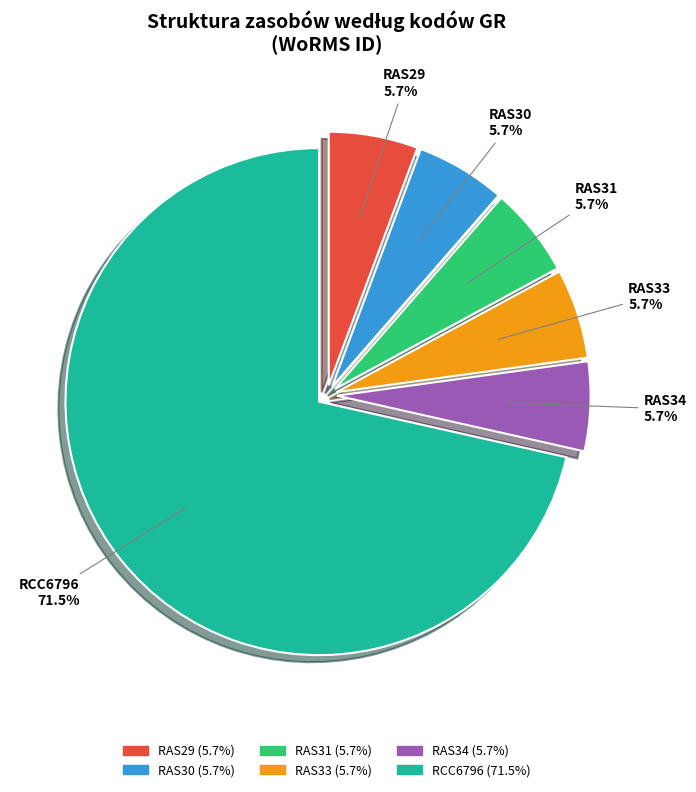

How many segments does this pie chart have?

6